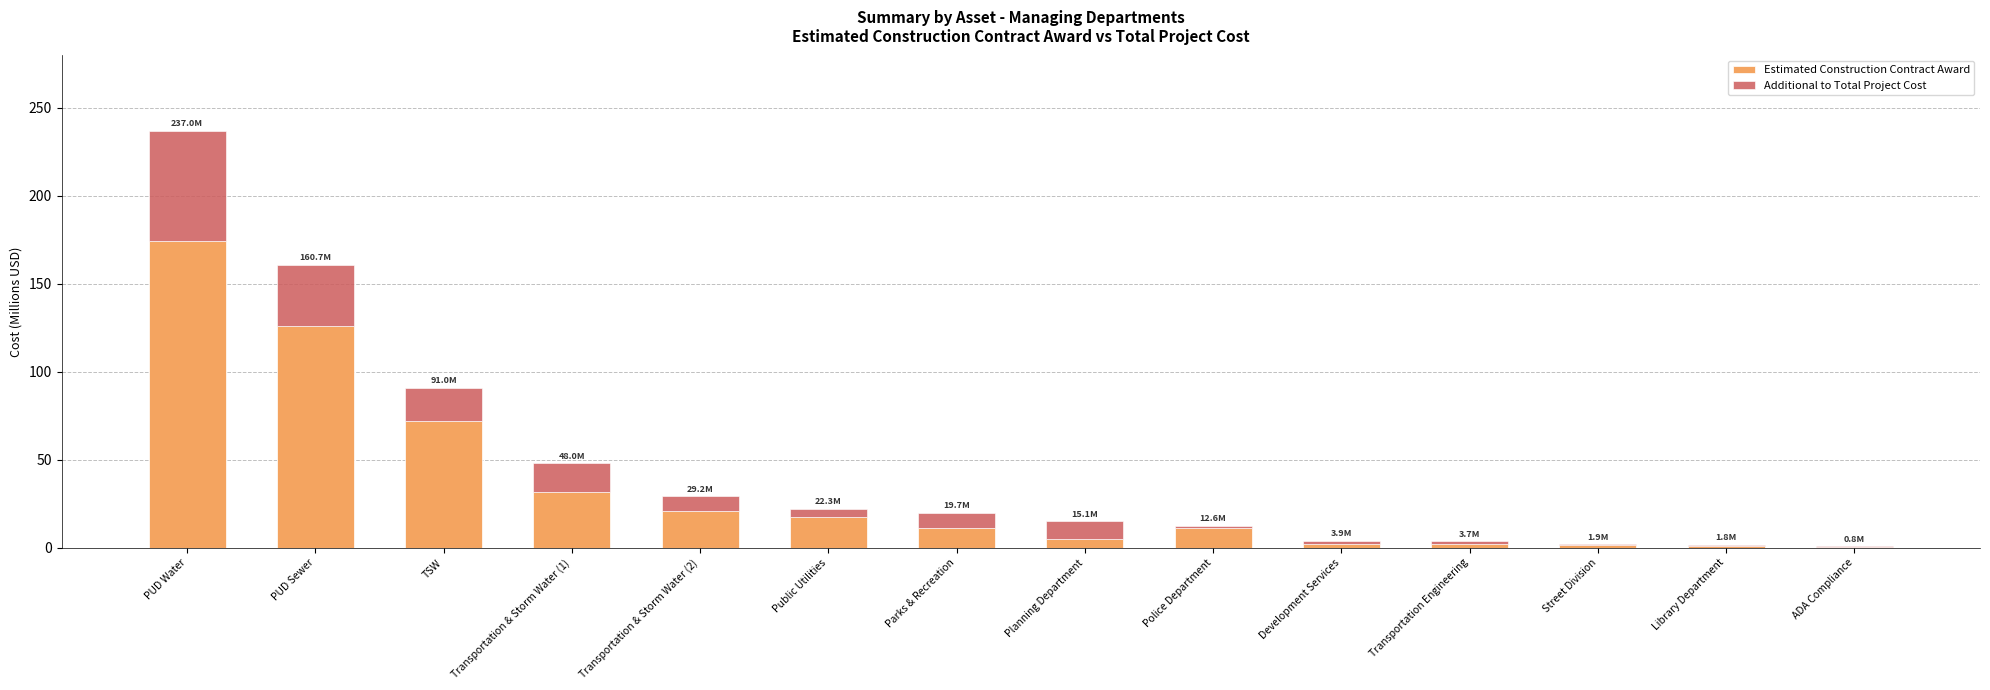

The Estimated Construction Contract Award series shows 125.9 at PUD Sewer. True or false?

True